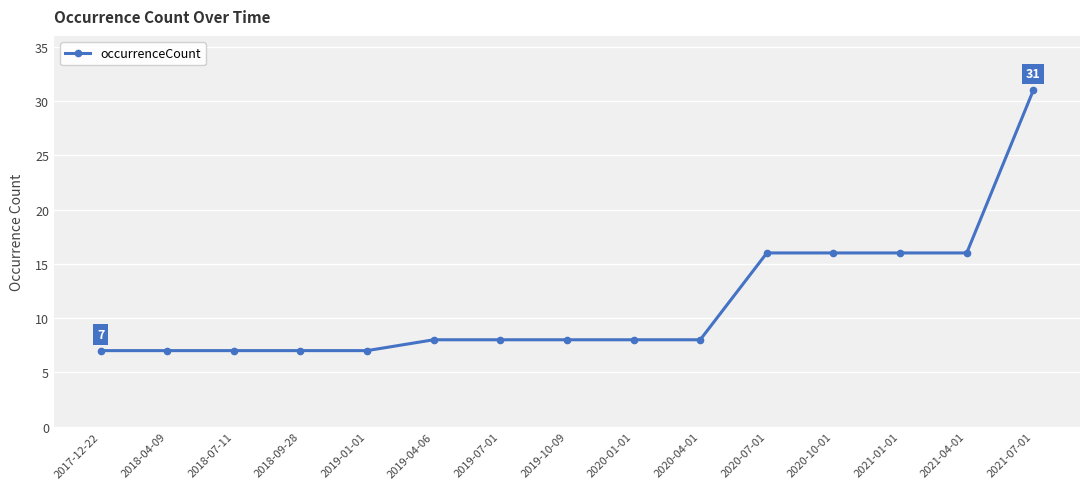

How many distinct data groups are displayed?

1